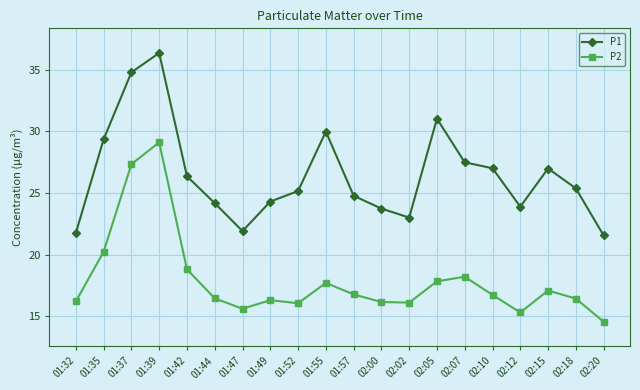

How many lines are shown in the chart?

2